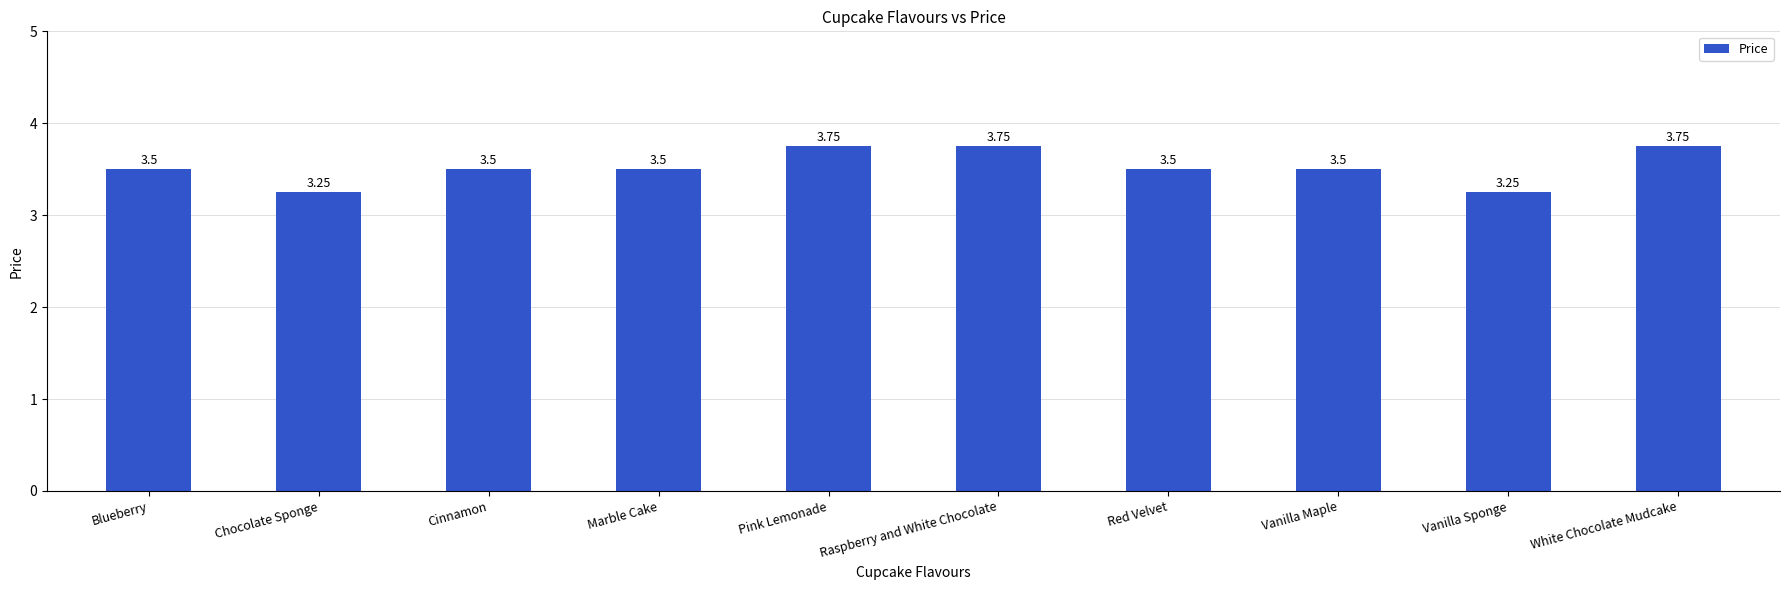

What is the label of the 1st bar from the left?

Blueberry